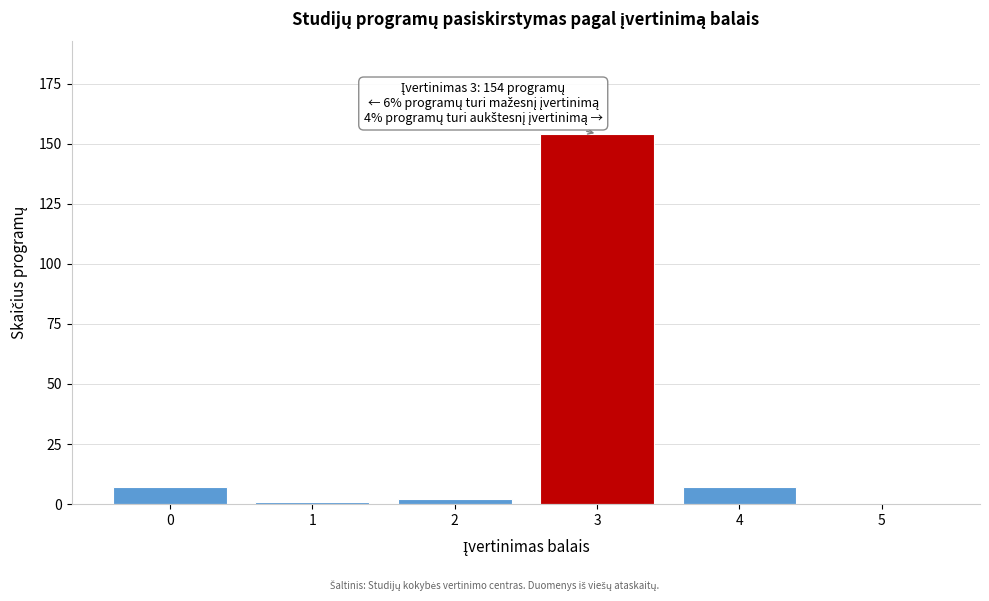

Reading left to right, list all the values displayed in this chart.

0=7	1=1	2=2	3=154	4=7	5=0